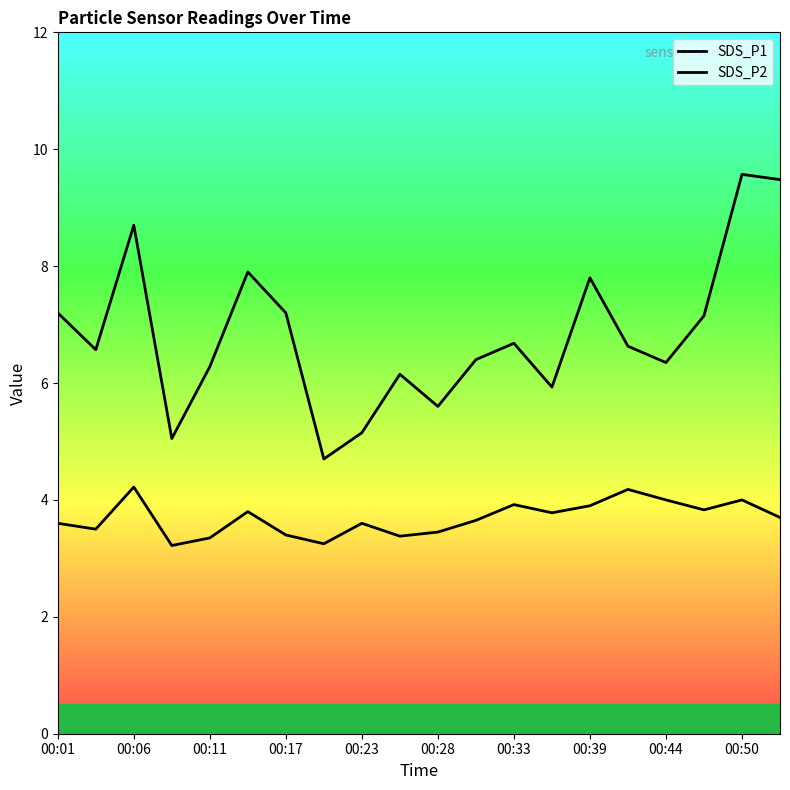

Does the chart have visible grid lines?

No